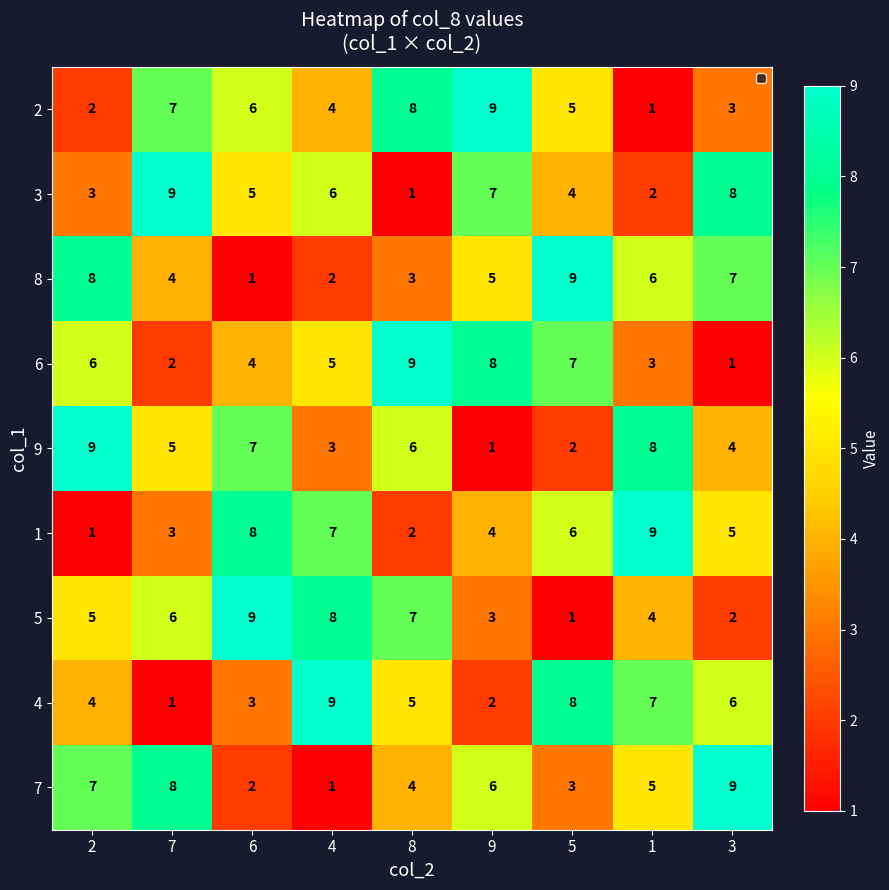

The value of 7 at 6 is 2. True or false?

True